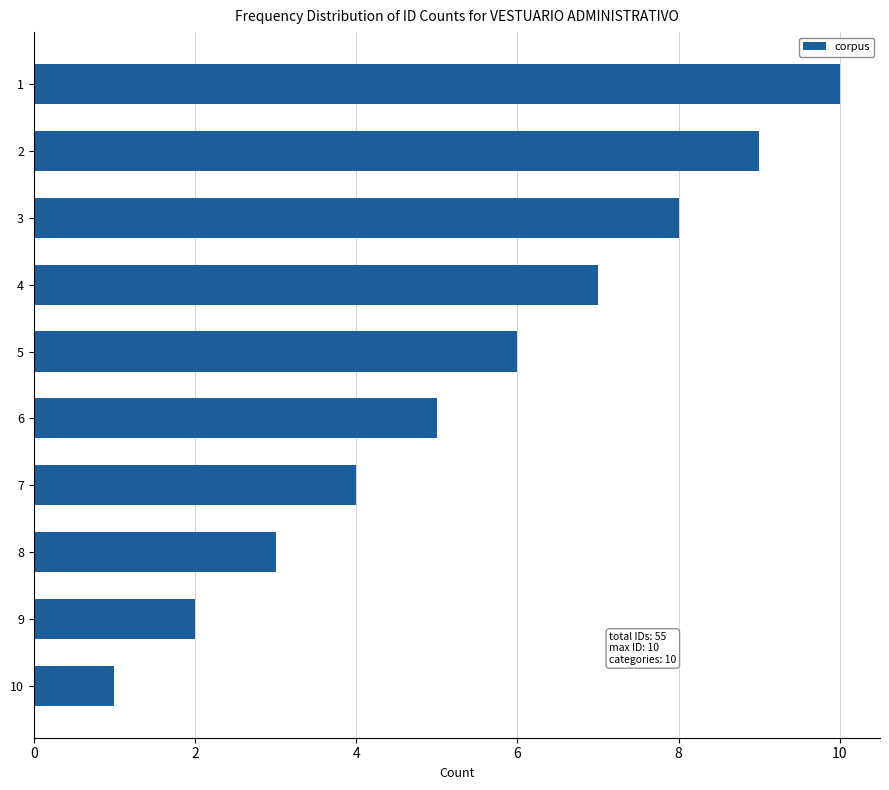

True or false: the data shows 8 at 3.

True